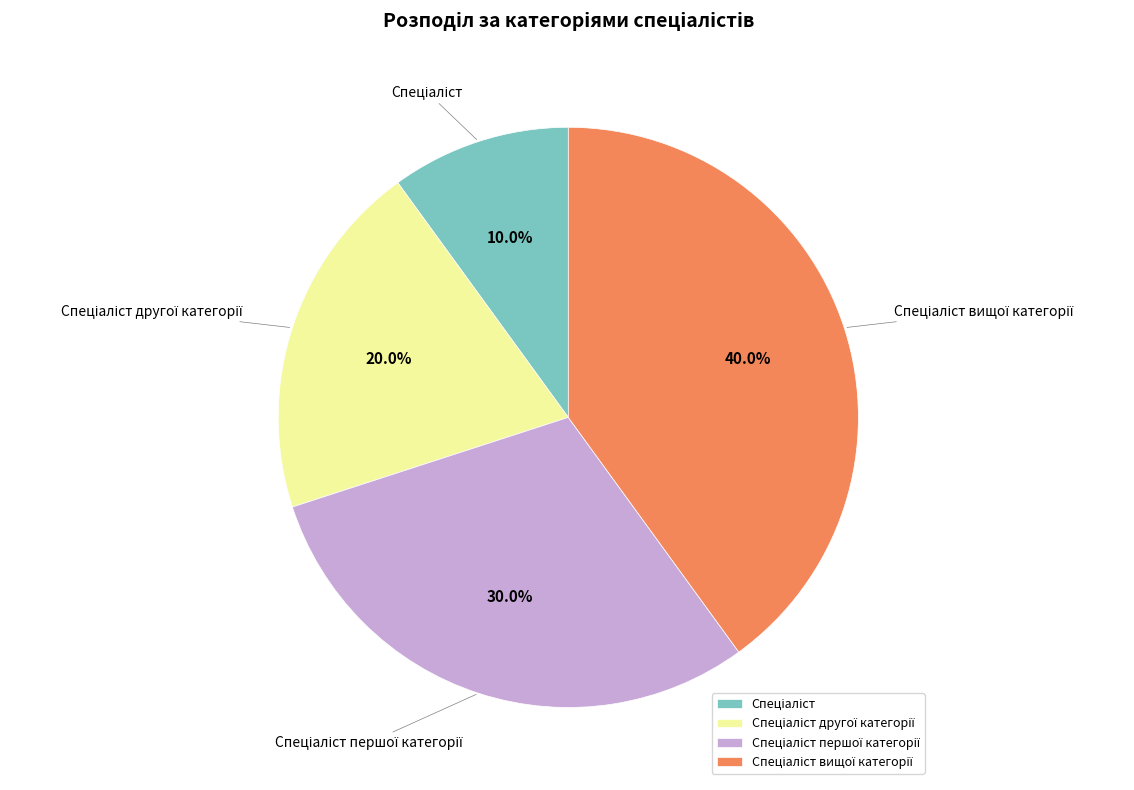

Is there any slice that represents more than half of the pie?

No